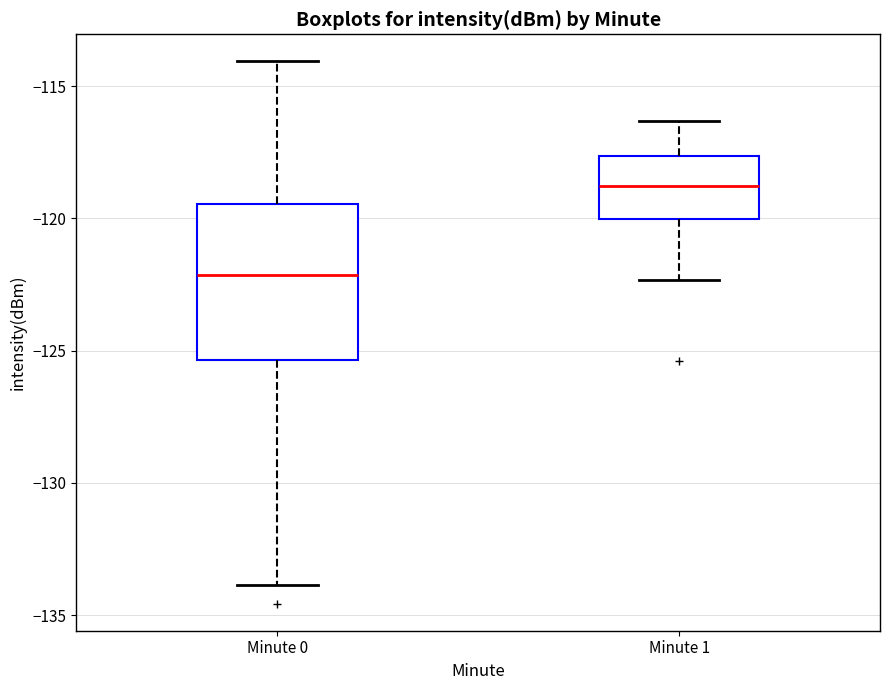

Where does the upper whisker of the box for Minute 0 end on the y-axis? The values are not printed on the chart, so give them approximately, as read against the axis.

-114.0